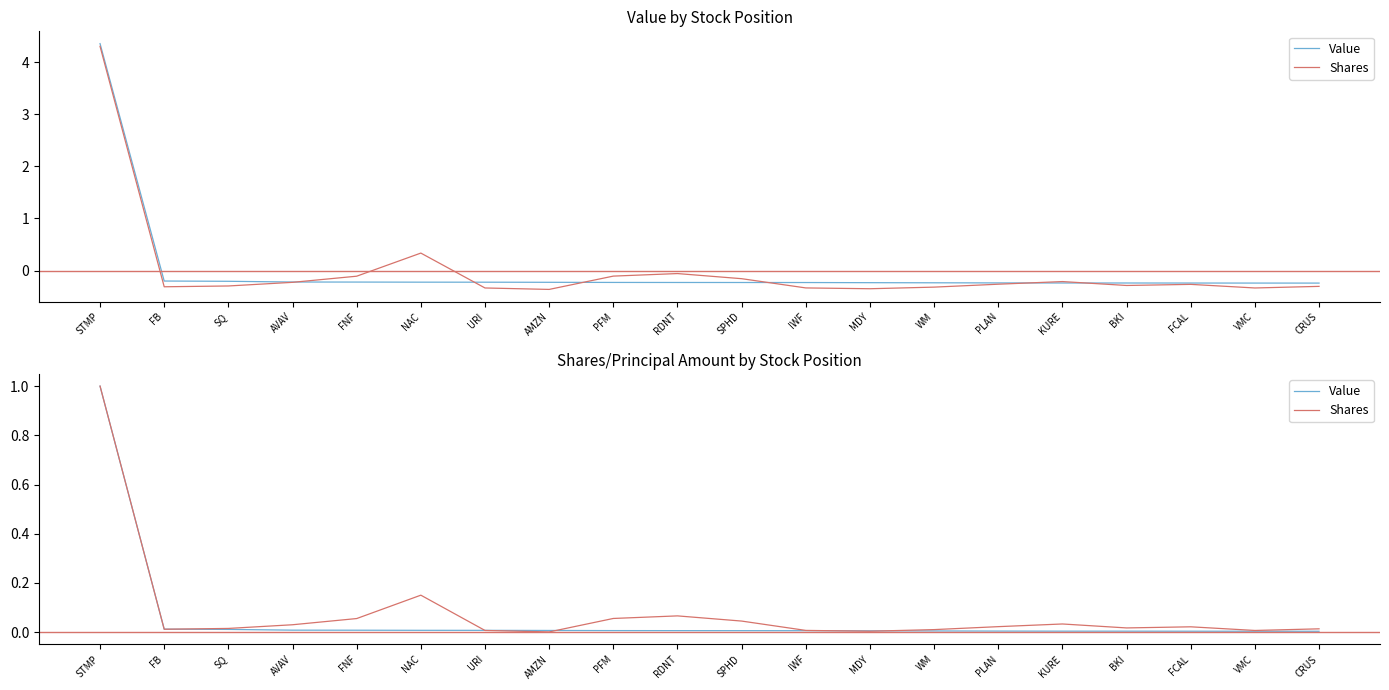

At CRUS, list the series in order from smallest to largest.

Value, Shares